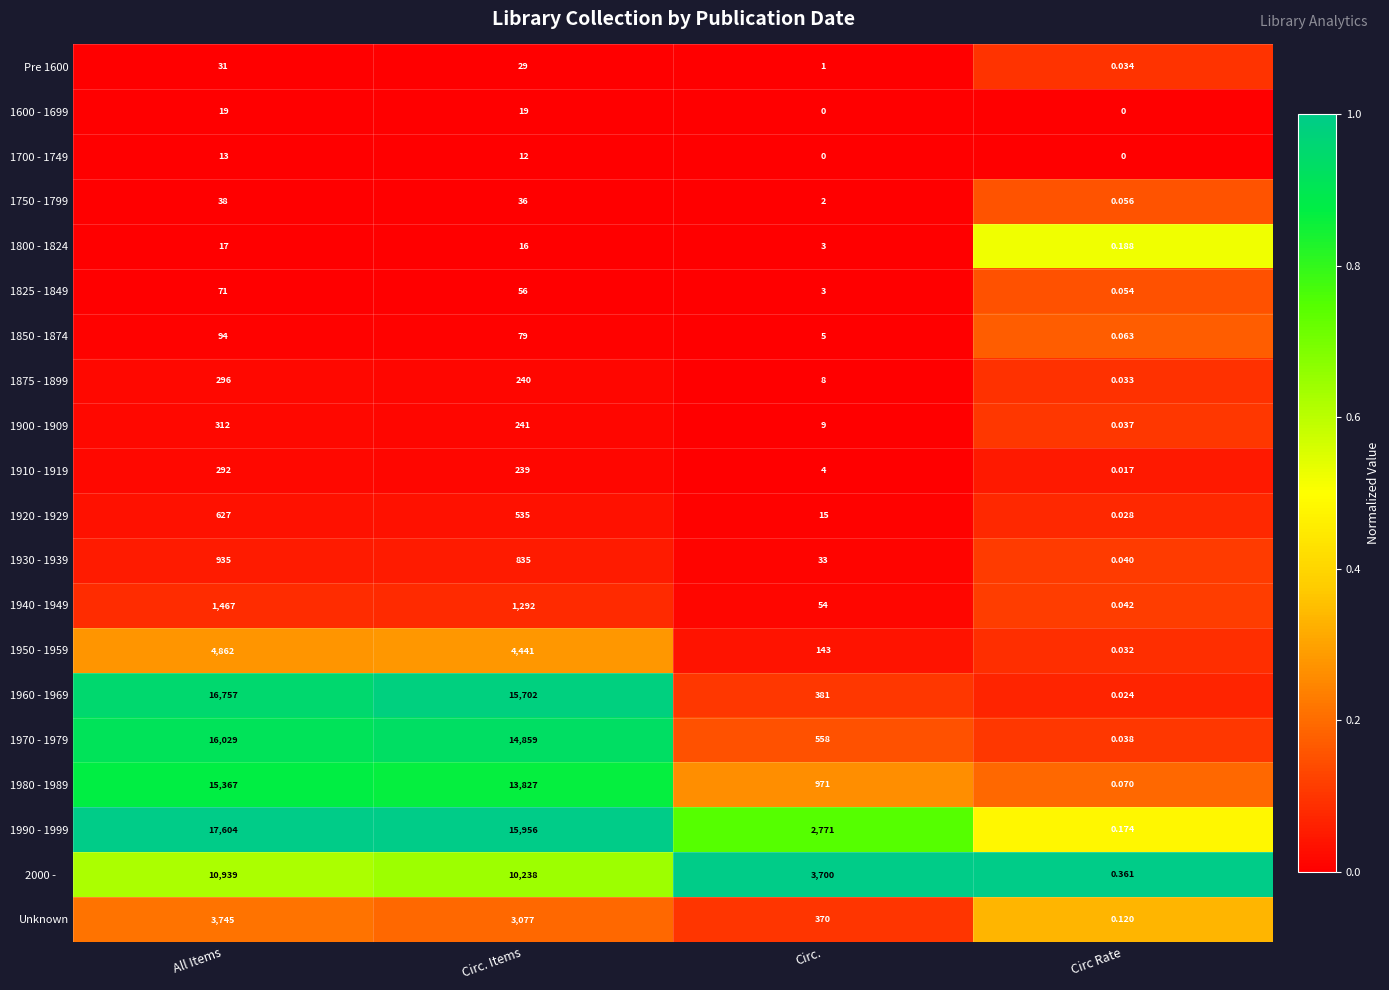

At which category is the sum across all series the highest?

All Items